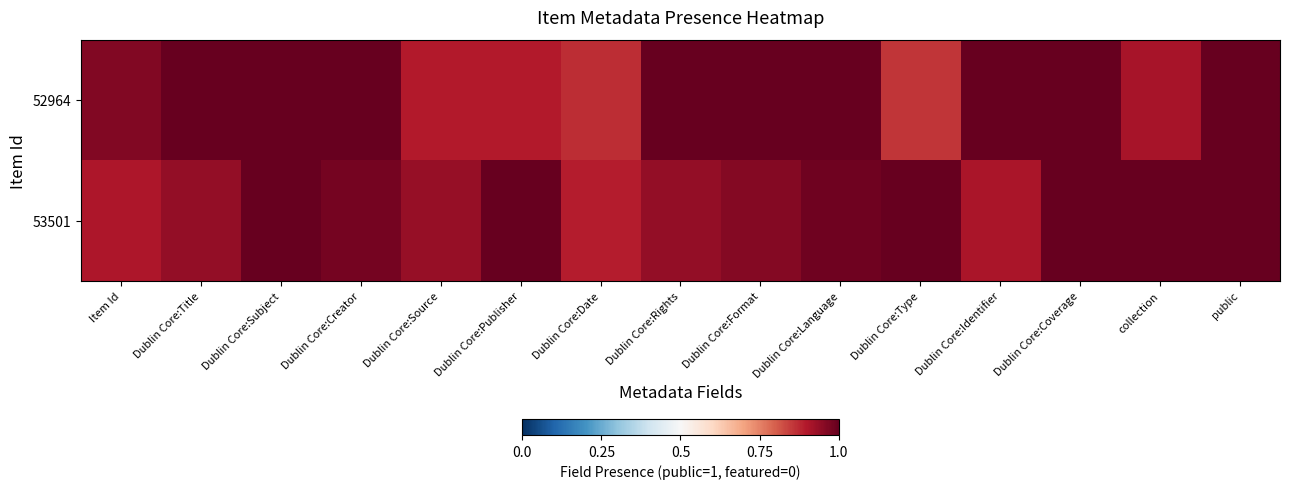

What is the spread (max minus min) of values at collection?

0.1